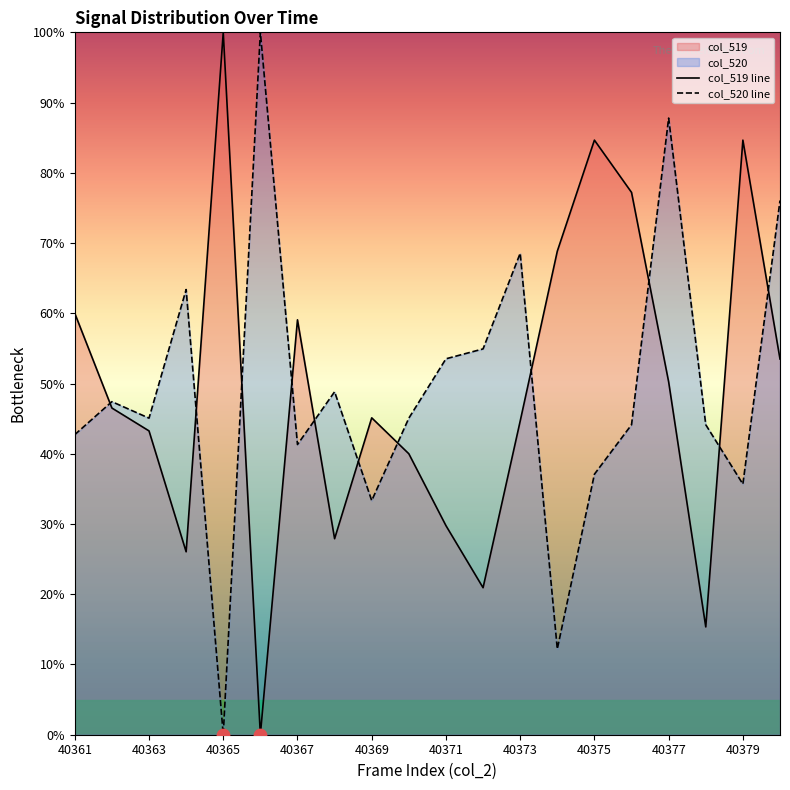

The col_520 line series shows 42.7 at 40361. True or false?

True